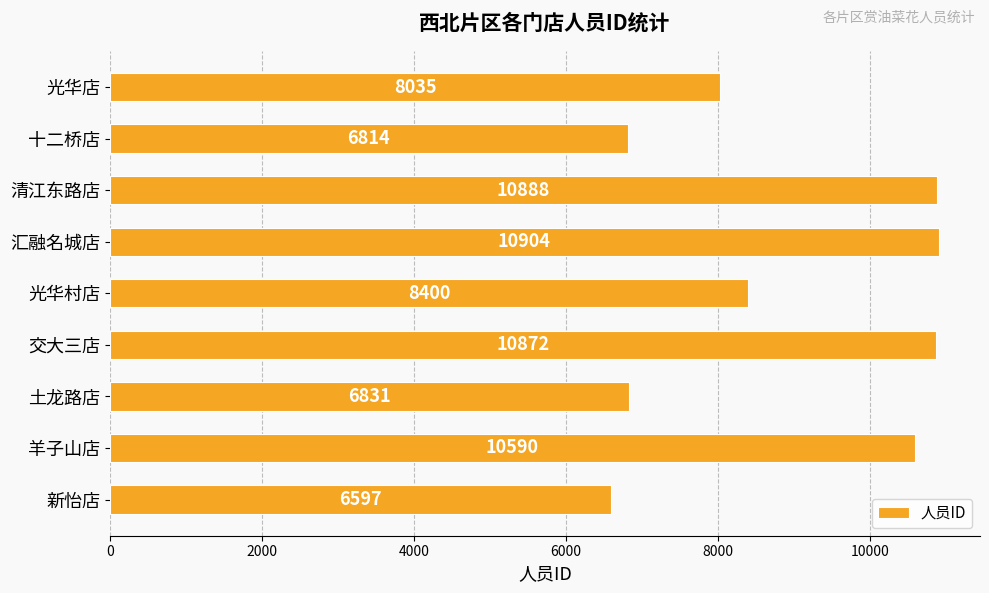

How many data points does each series have?

9